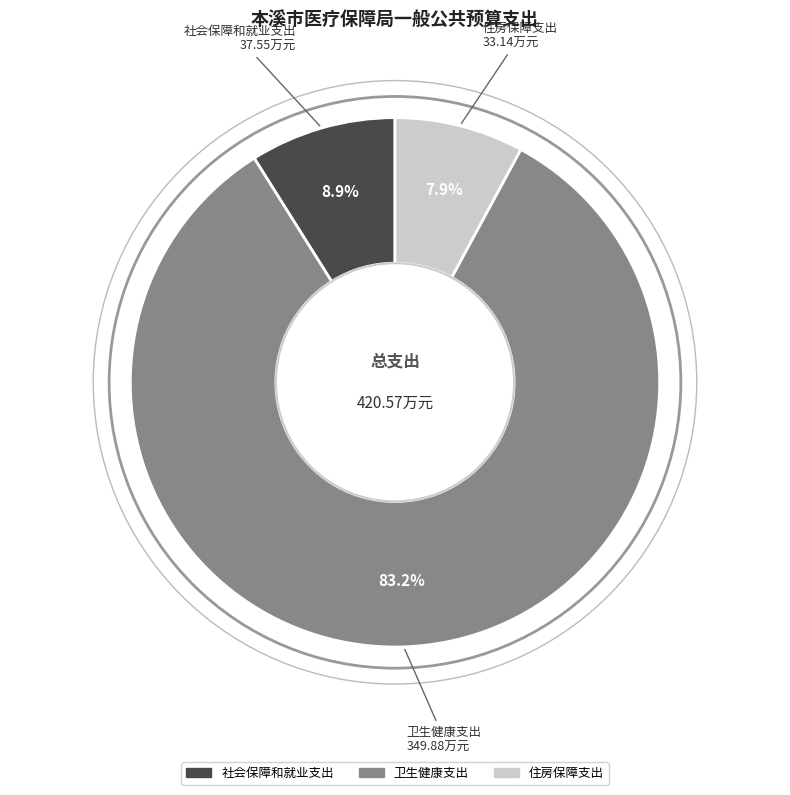

Is the sum of 住房保障支出 and 卫生健康支出 greater than half?

Yes